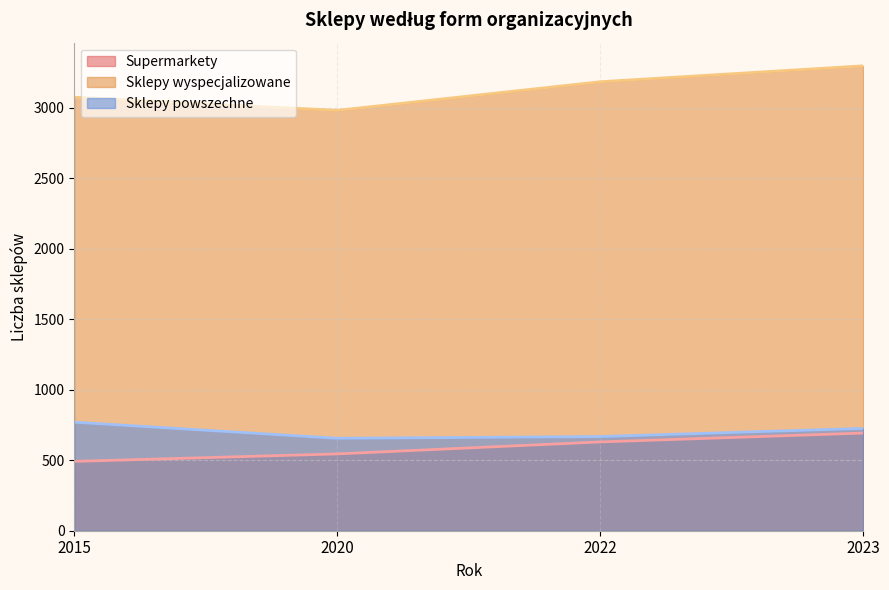

True or false: Sklepy wyspecjalizowane and Sklepy powszechne cross at least once.

False